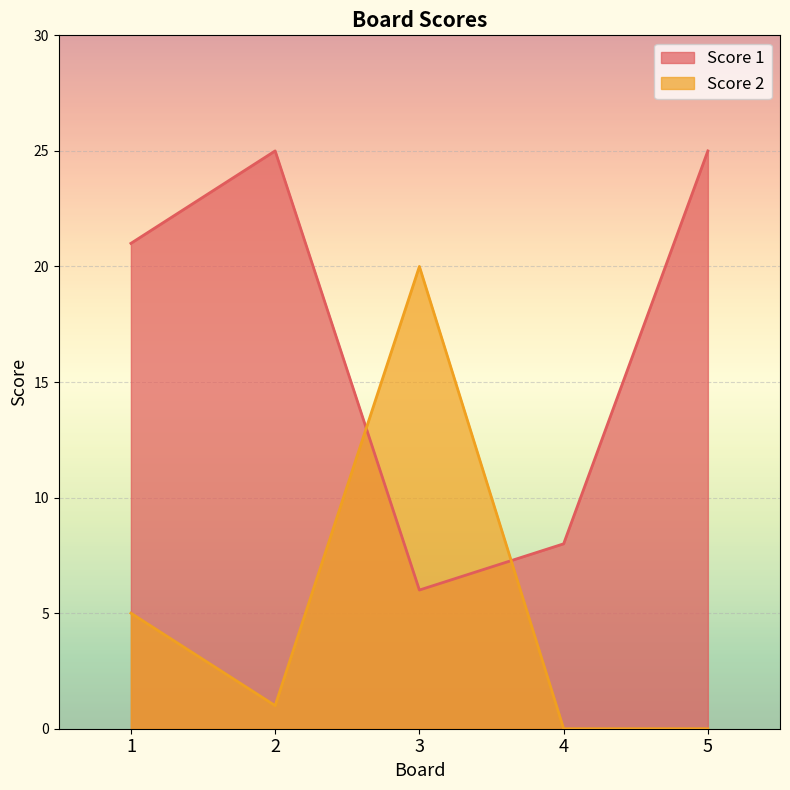

Between 1 and 4, which series saw the biggest shift?

Score 1